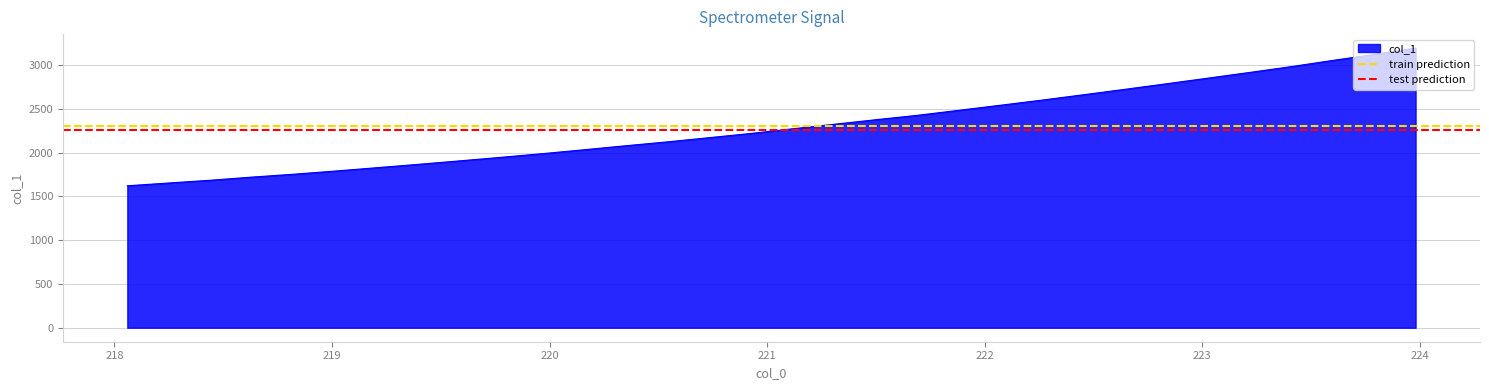

Does the chart display data point markers on the line(s)?

No